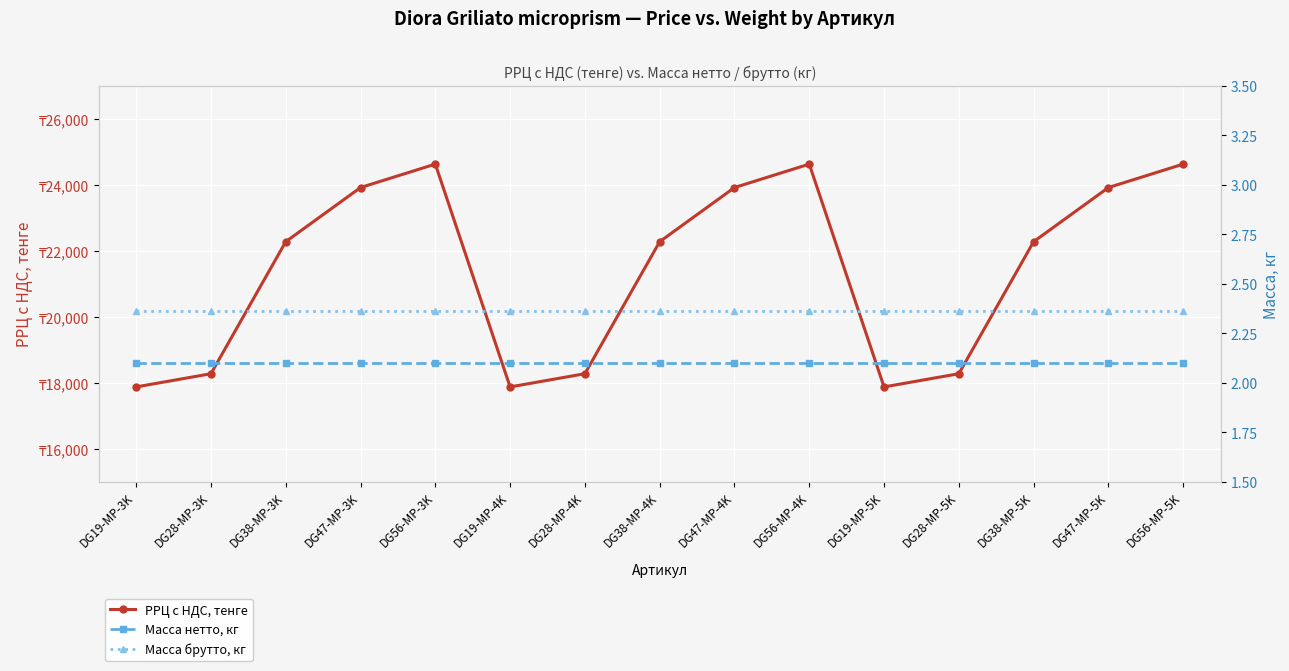

True or false: РРЦ с НДС, тенге has more than 1 interior local peaks.

True